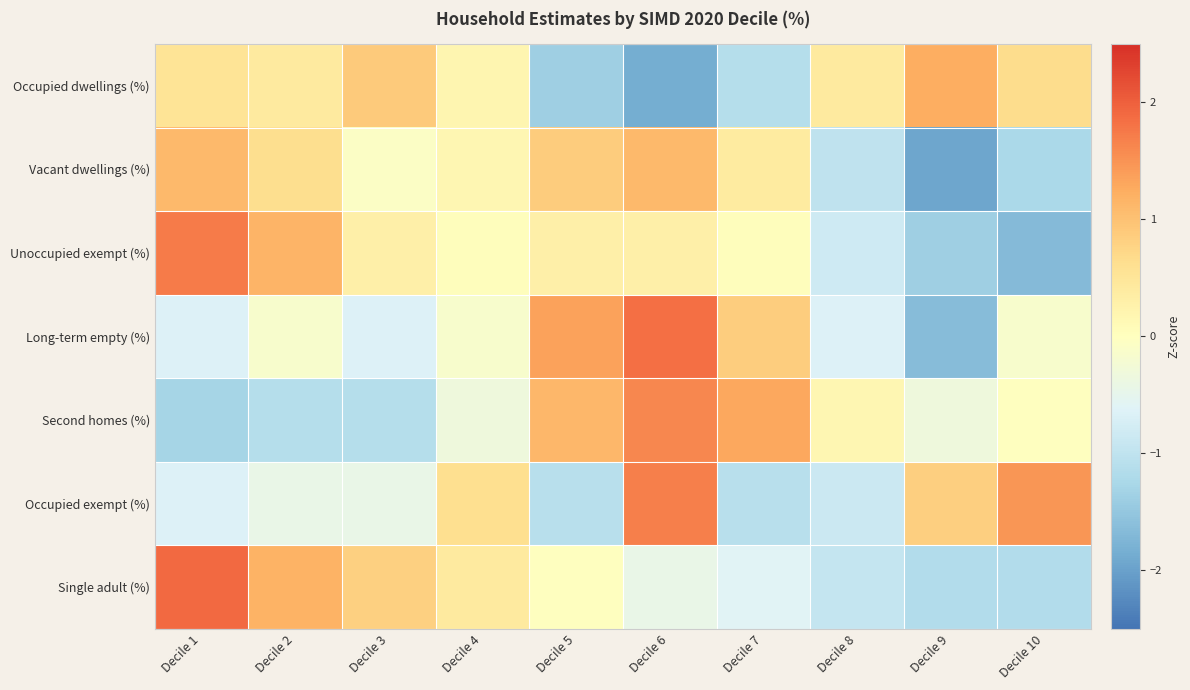

List the series in order of their peak value, highest first.

Single adult (%), Long-term empty (%), Unoccupied exempt (%), Occupied exempt (%), Second homes (%), Occupied dwellings (%), Vacant dwellings (%)